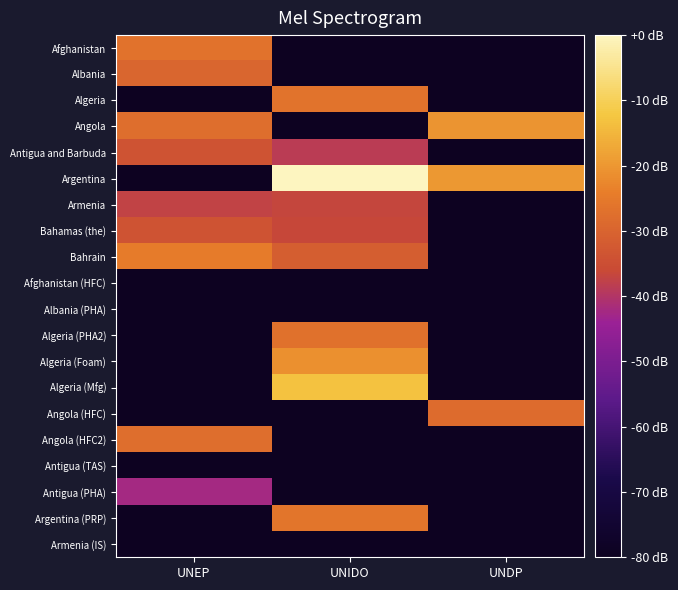

At UNDP, list the series in order from smallest to largest.

Afghanistan, Albania, Algeria, Antigua and Barbuda, Armenia, Bahamas (the), Bahrain, Afghanistan (HFC), Albania (PHA), Algeria (PHA2), Algeria (Foam), Algeria (Mfg), Angola (HFC2), Antigua (TAS), Antigua (PHA), Argentina (PRP), Armenia (IS), Angola (HFC), Angola, Argentina